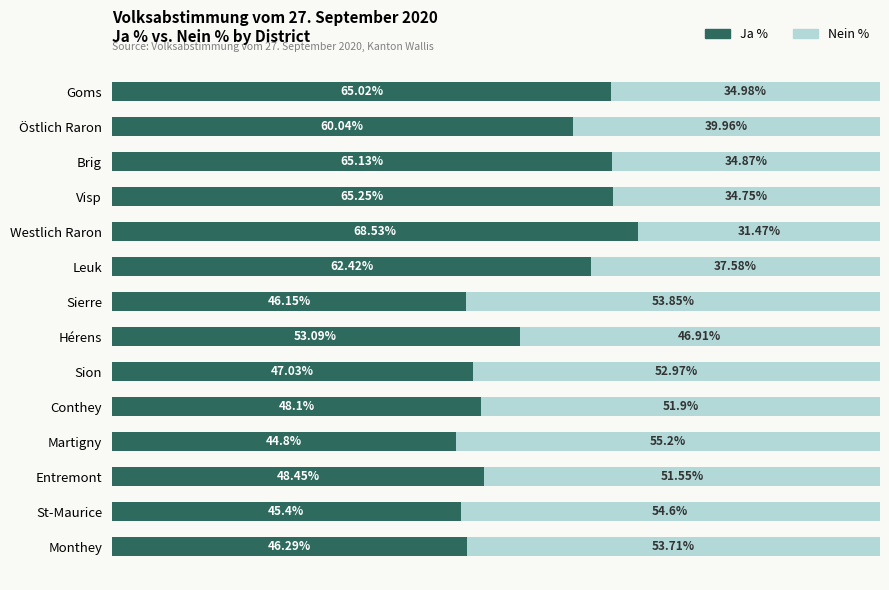

At which label is Ja % closest to 56?

Hérens